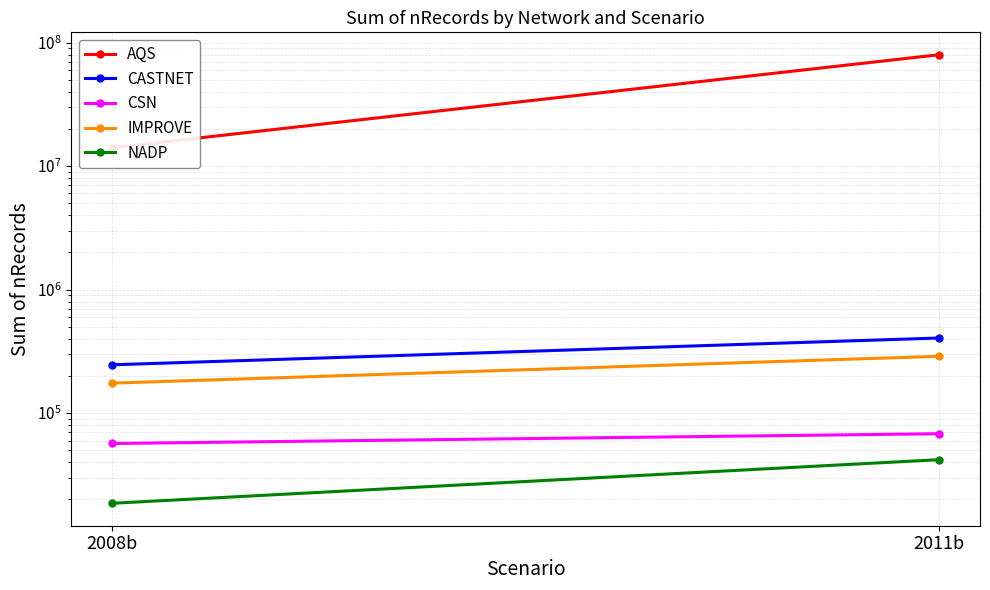

What is the difference between the maximum and minimum values in the NADP series?

23348